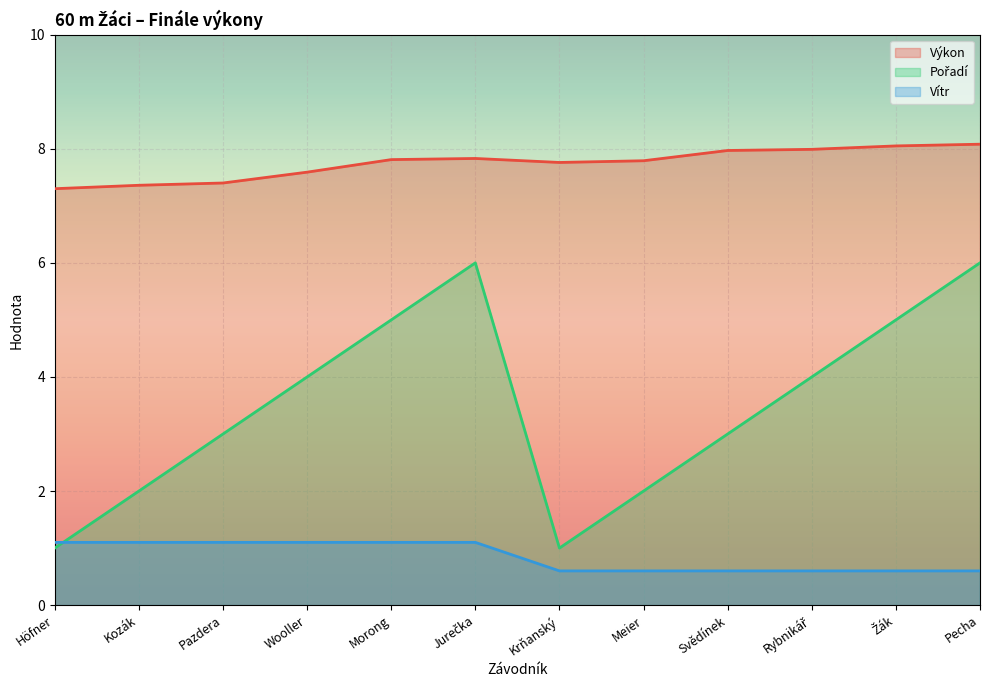

List the labels in order of Vítr value, largest first.

Höfner, Kozák, Pazdera, Wooller, Morong, Jurečka, Krňanský, Meier, Svědínek, Rybnikář, Žák, Pecha